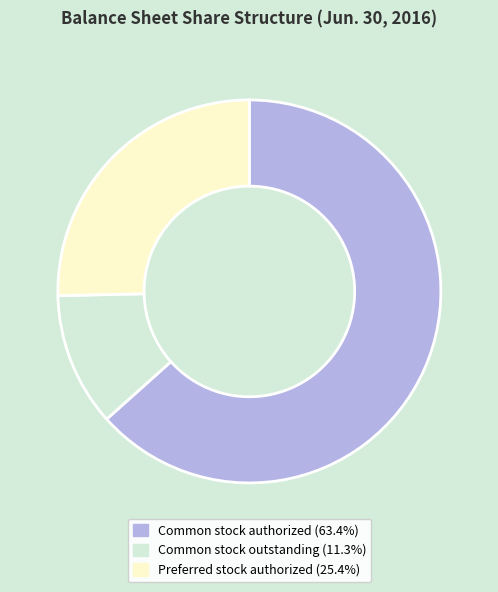

Do Preferred stock authorized and Common stock authorized together represent more than half of the pie?

Yes